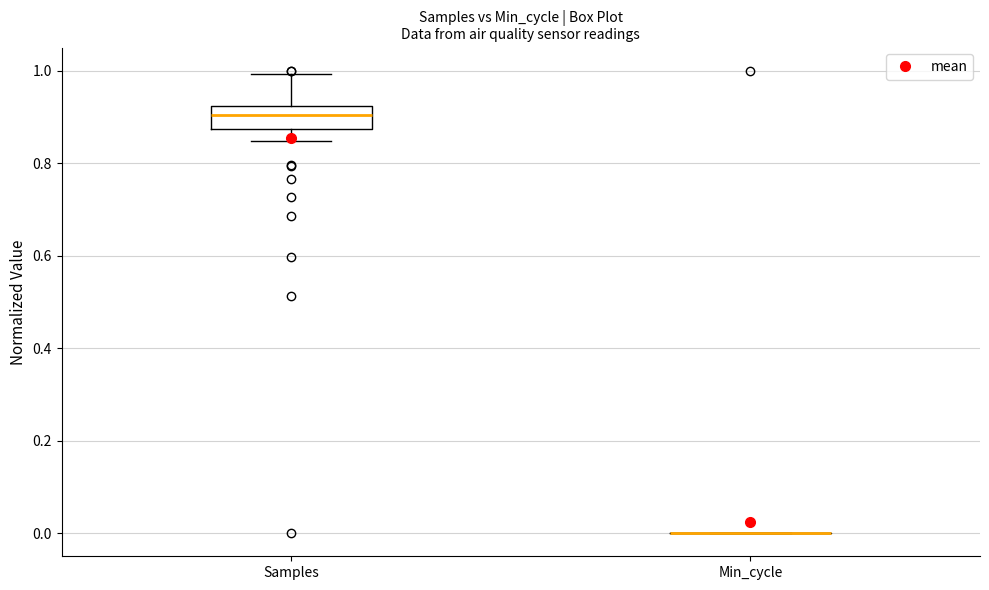

Reading left to right, read every box against the y-axis: the position of its median line, the range the box covers, and the ends of its whiskers. The values are not printed on the chart, so give them approximately, as read against the axis.

Samples: median 0.90, box 0.88 to 0.92, whiskers 0.84 to 1.00
Min_cycle: box collapsed to a line at 0.00, whiskers 0.00 to 0.00